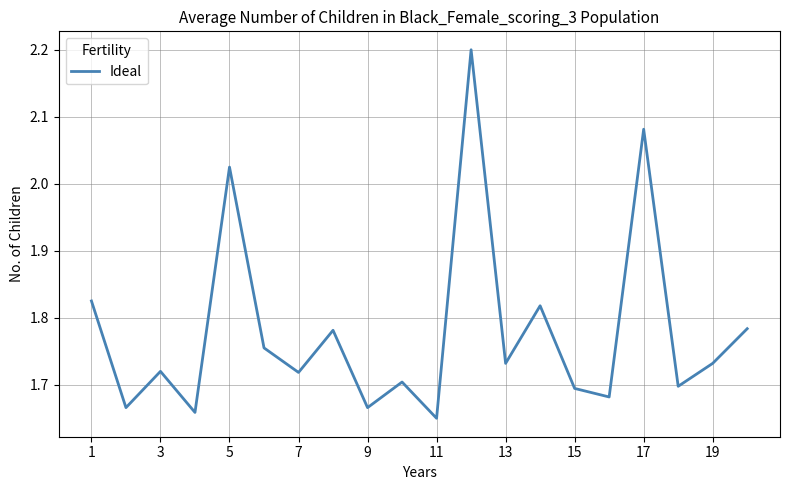

What is the maximum value shown in the chart?

2.2